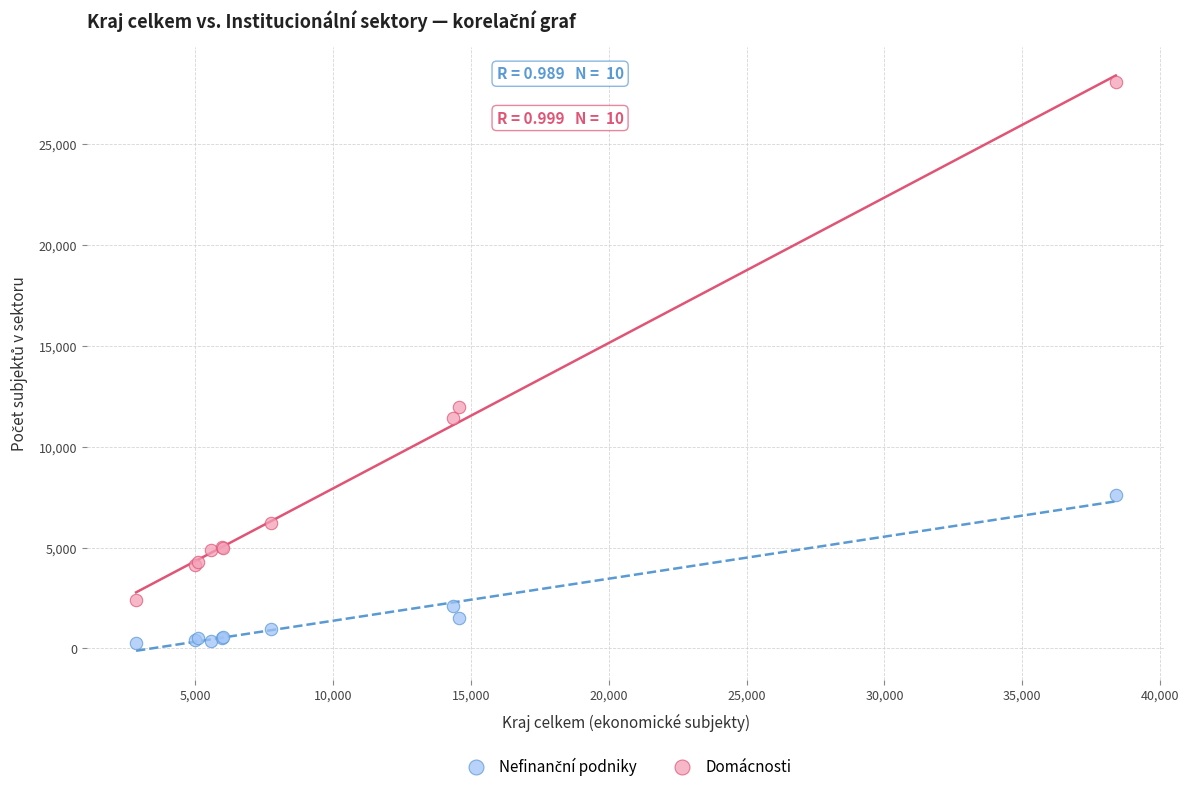

Which series has the largest Y range (max minus min)?

Domácnosti